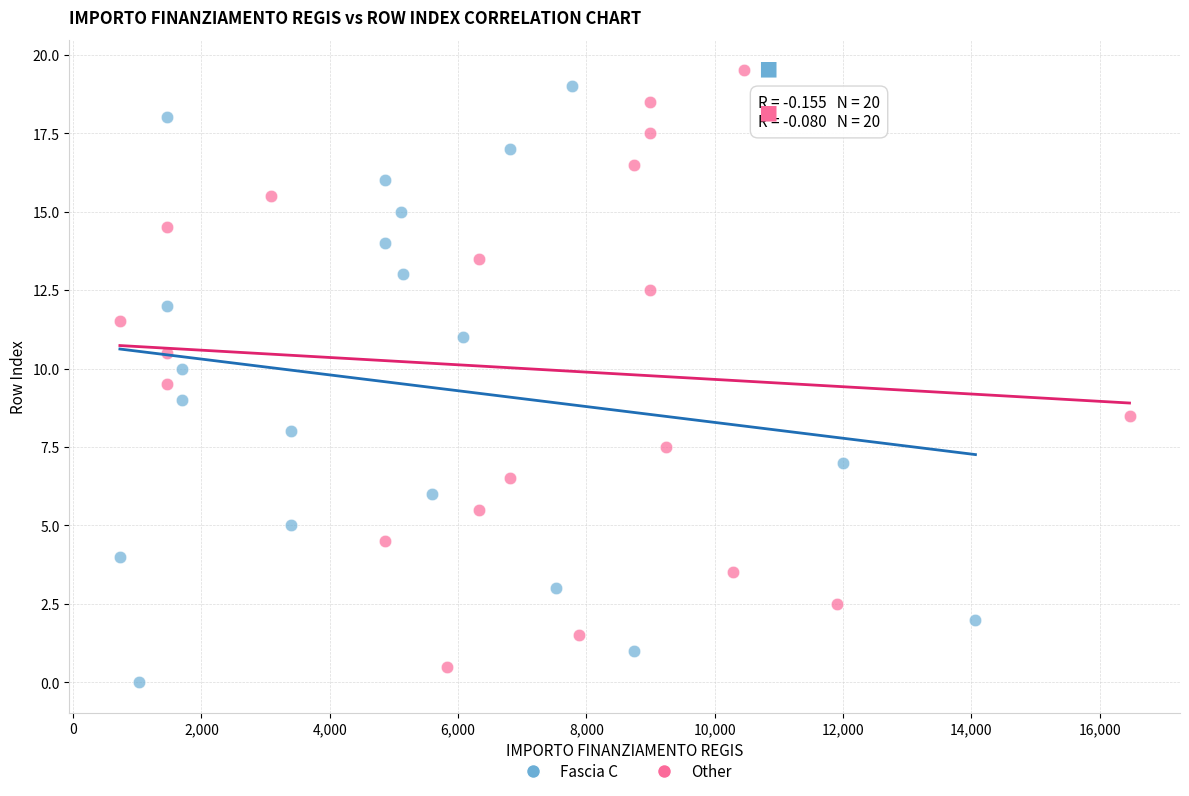

What are all the series names shown in the legend?

Fascia C, Other